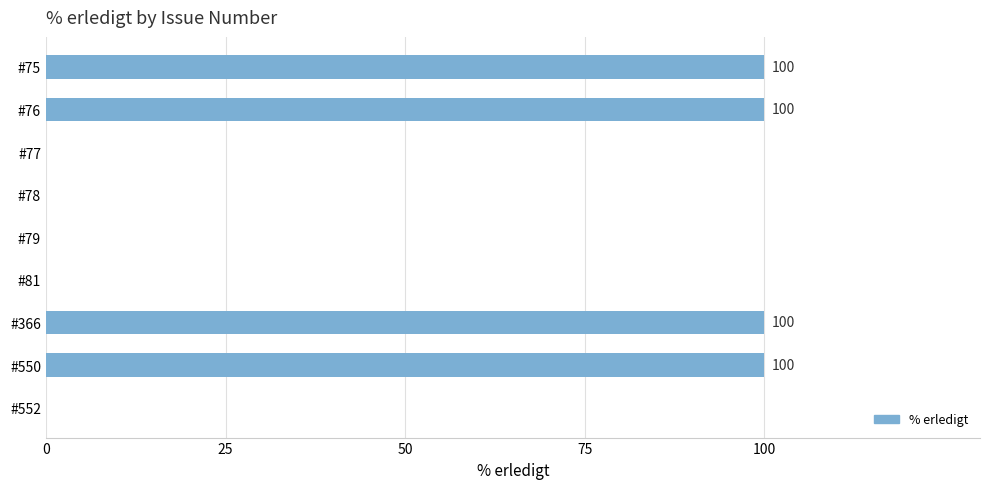

What is the greatest value displayed?

100